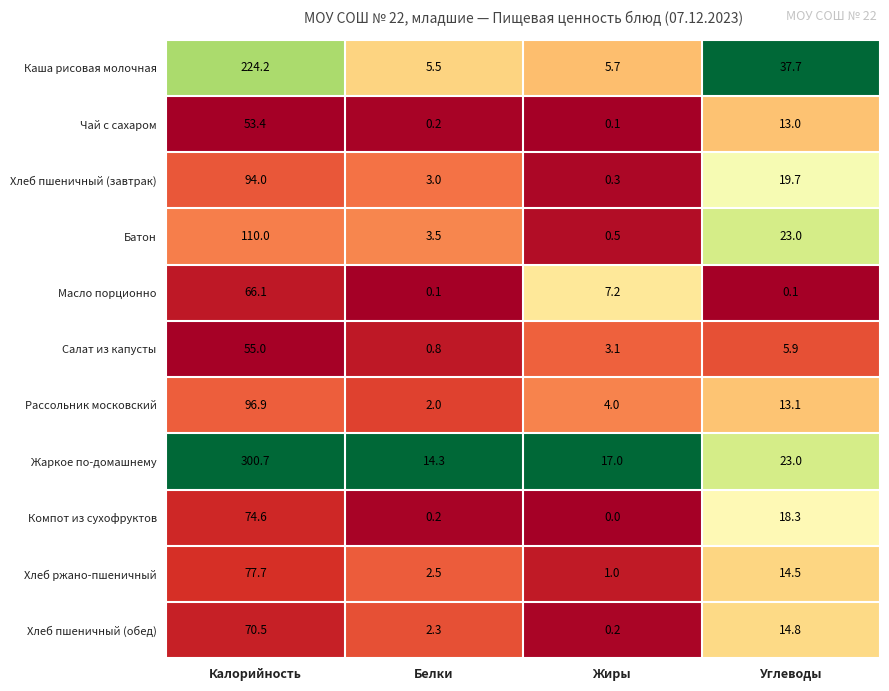

Is the value of Масло порционно at Белки greater than the value of Батон at Белки?

No